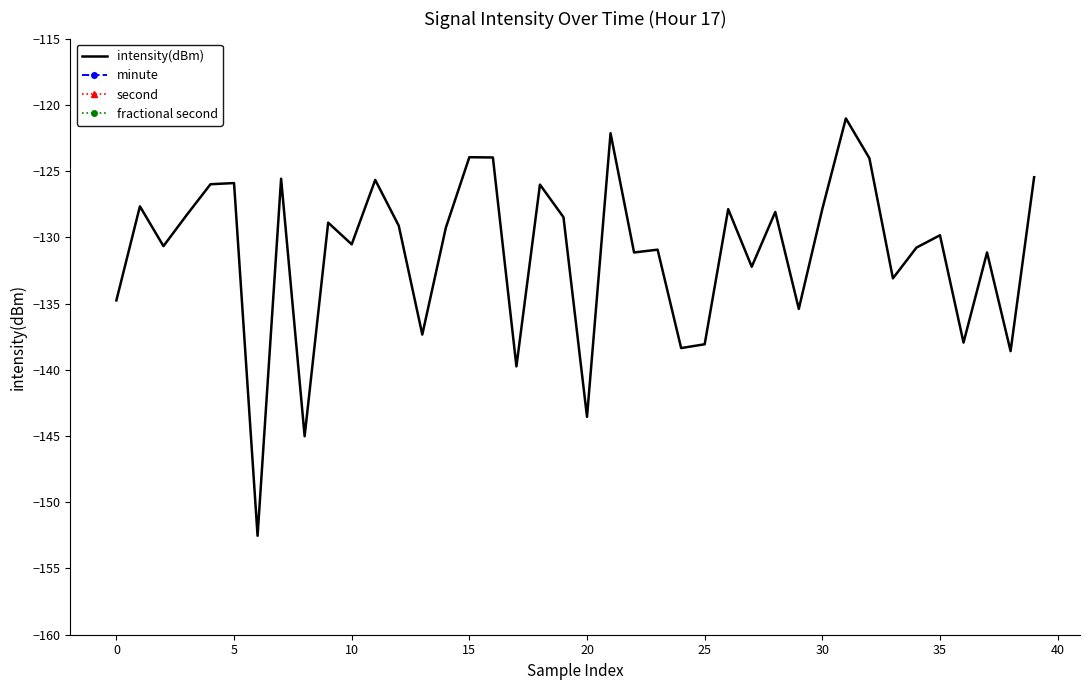

What is the highest value of the intensity(dBm) series?

-121.0